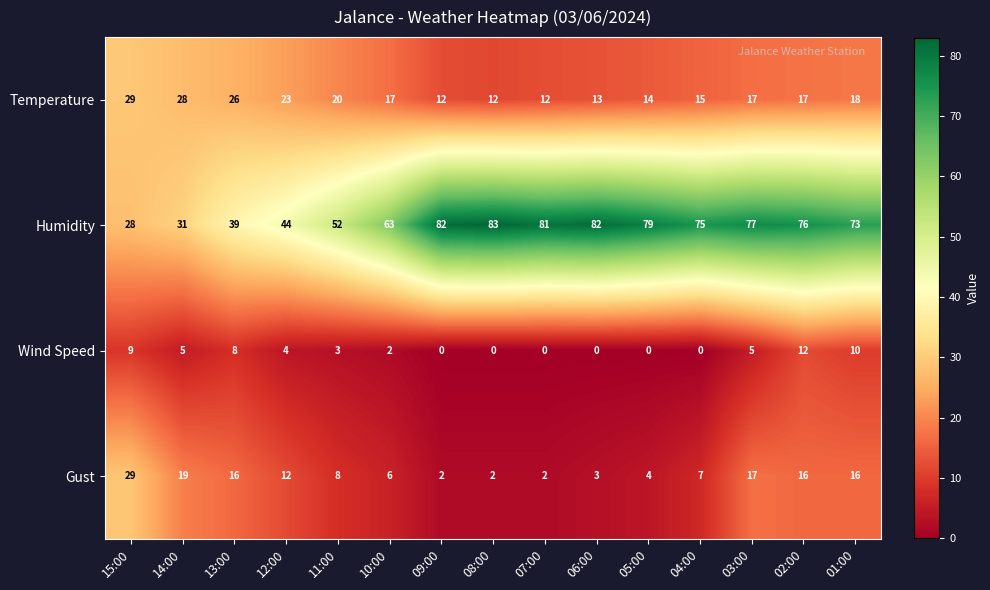

What is the spread (max minus min) of values at 09:00?

82